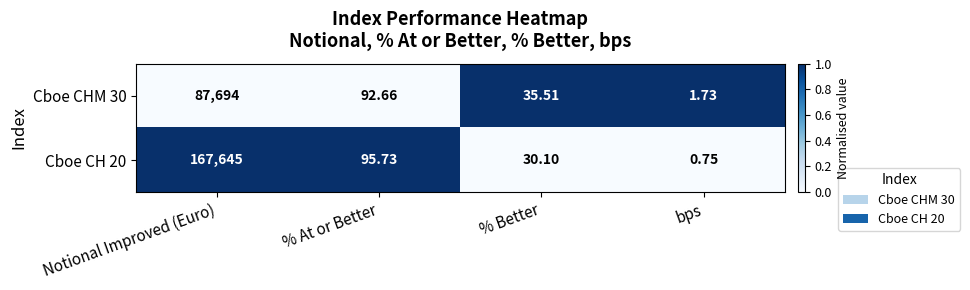

List the labels in order of Cboe CH 20 value, largest first.

Notional Improved (Euro), % At or Better, % Better, bps